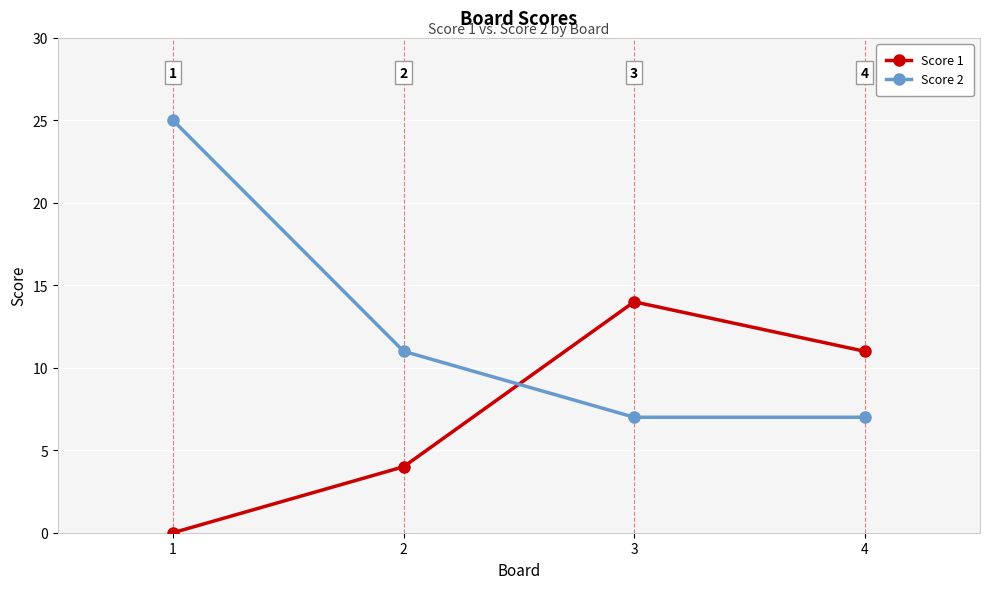

What is the highest value of the Score 2 series?

25